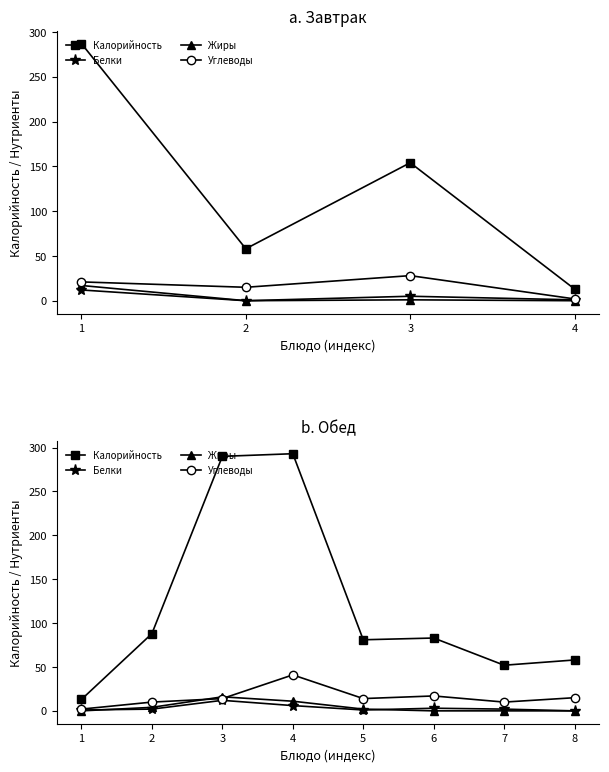

Count the number of categories in the chart.

8